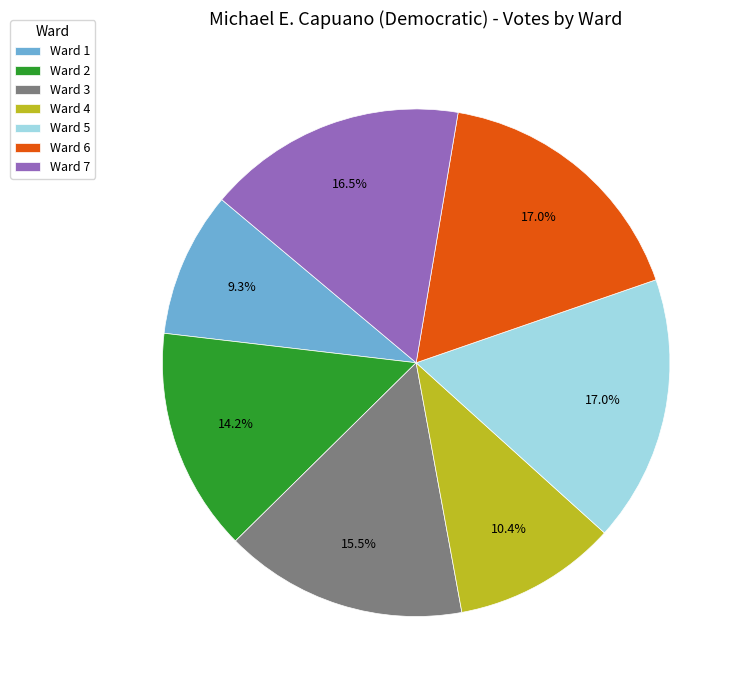

What is the ratio of the value at Ward 2 to the value at Ward 1?

1.5